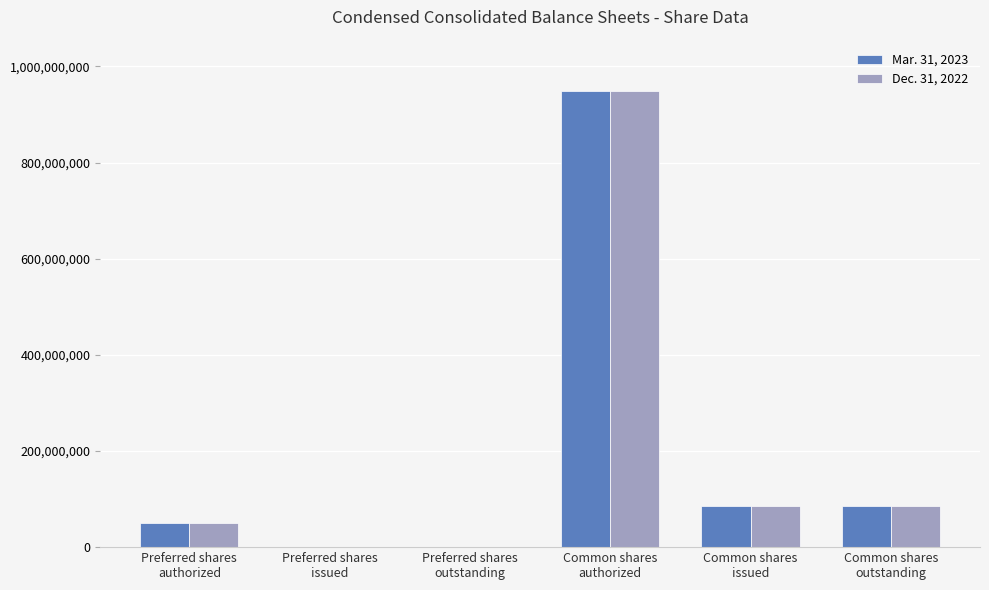

The value of Dec. 31, 2022 at Common shares
issued is 84971465. True or false?

True